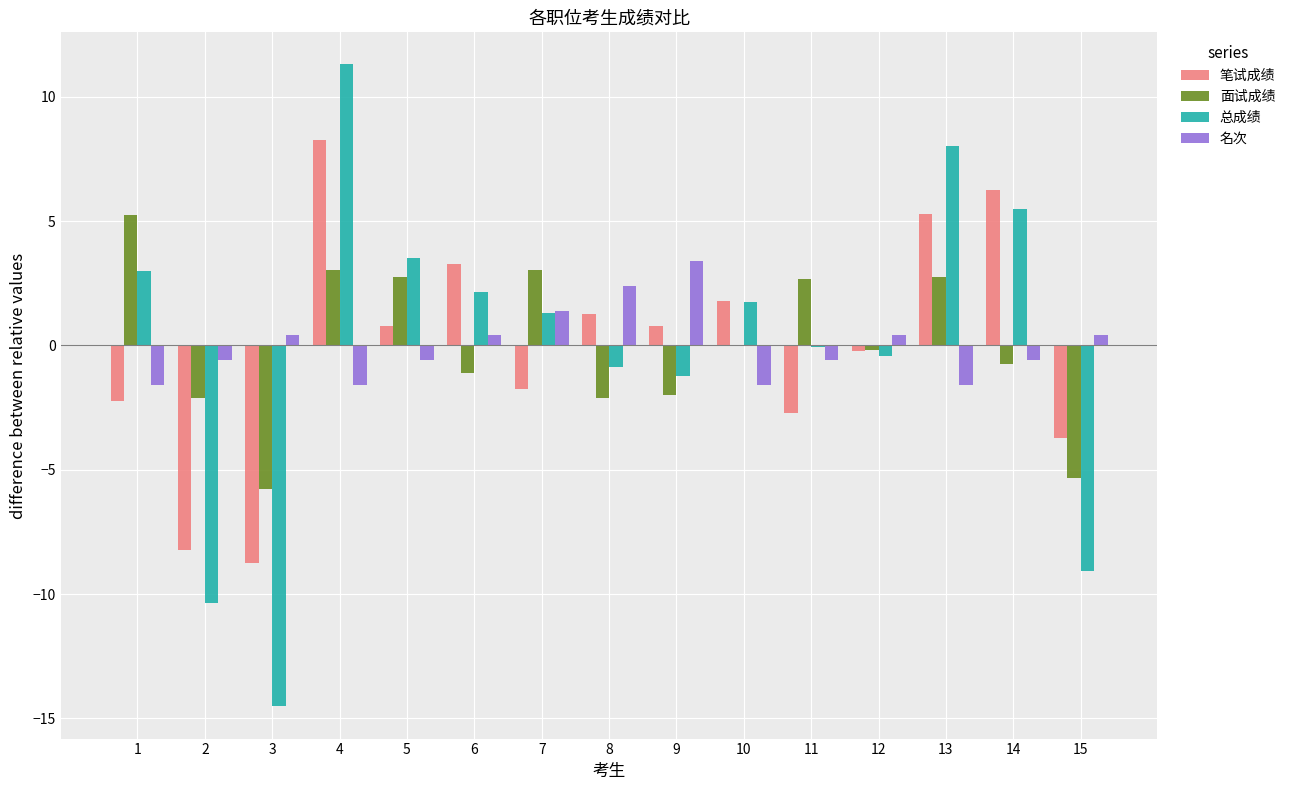

True or false: 笔试成绩 has a value of -0.2 at 12.

True